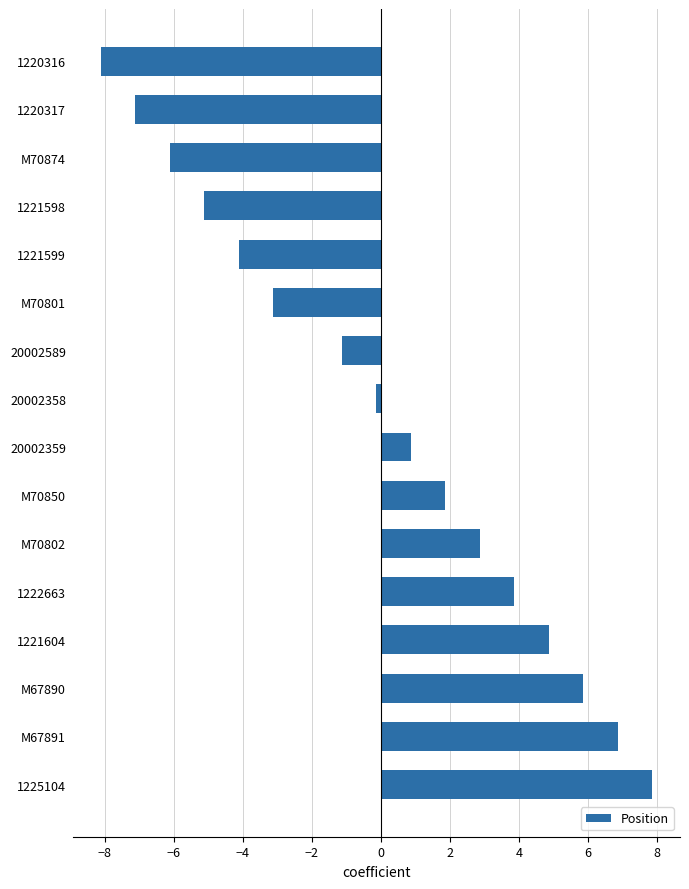

Reading top to bottom, what are all the values shown in this chart?

1220316=-8.1	1220317=-7.1	M70874=-6.1	1221598=-5.1	1221599=-4.1	M70801=-3.1	20002589=-1.1	20002358=-0.1	20002359=0.9	M70850=1.9	M70802=2.9	1222663=3.9	1221604=4.9	M67890=5.9	M67891=6.9	1225104=7.9